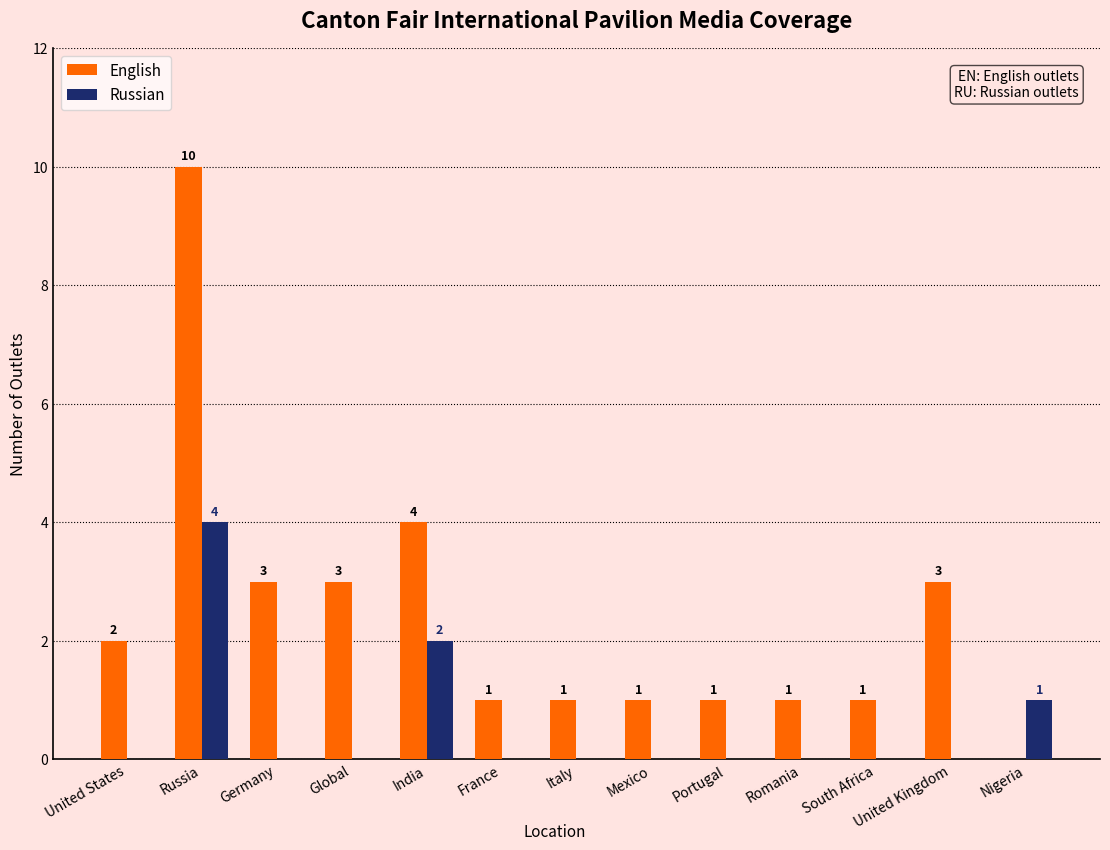

Where is Russian nearest to the value 2?

India